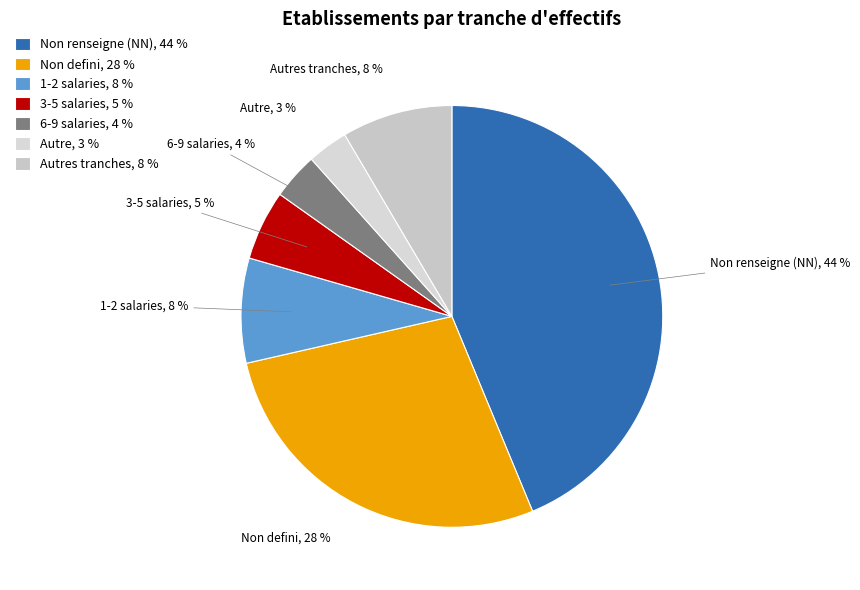

To the nearest percent, what is the difference between the largest and smallest slice percentages?

41%